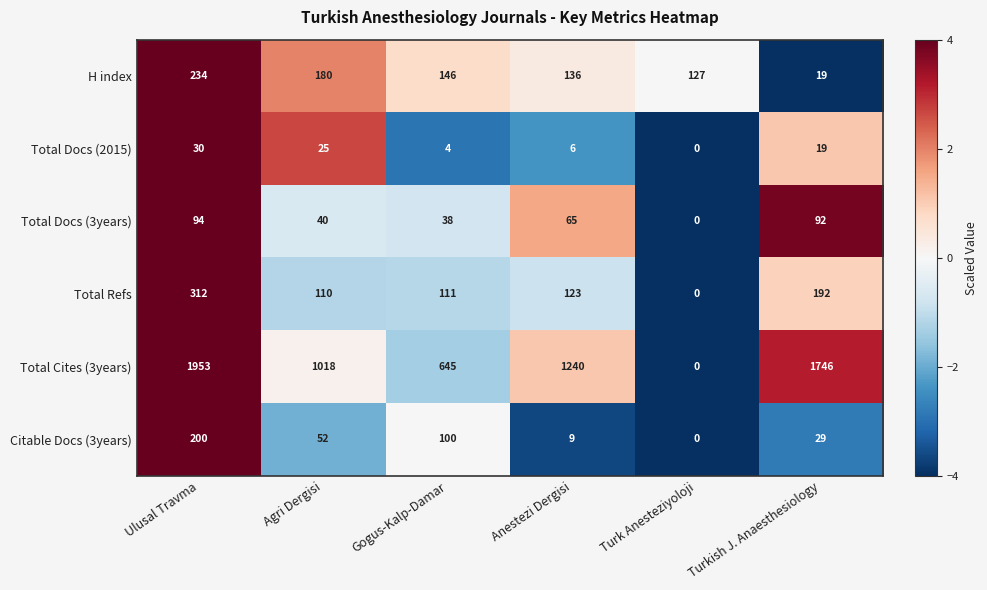

How many values in Total Cites (3years) are above zero?

5